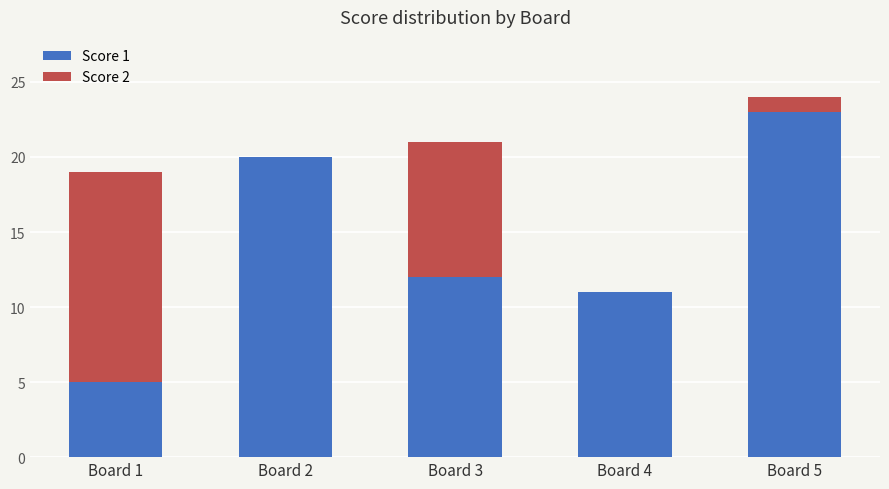

Reading left to right, transcribe the values for Score 1.

Board 1=5	Board 2=20	Board 3=12	Board 4=11	Board 5=23